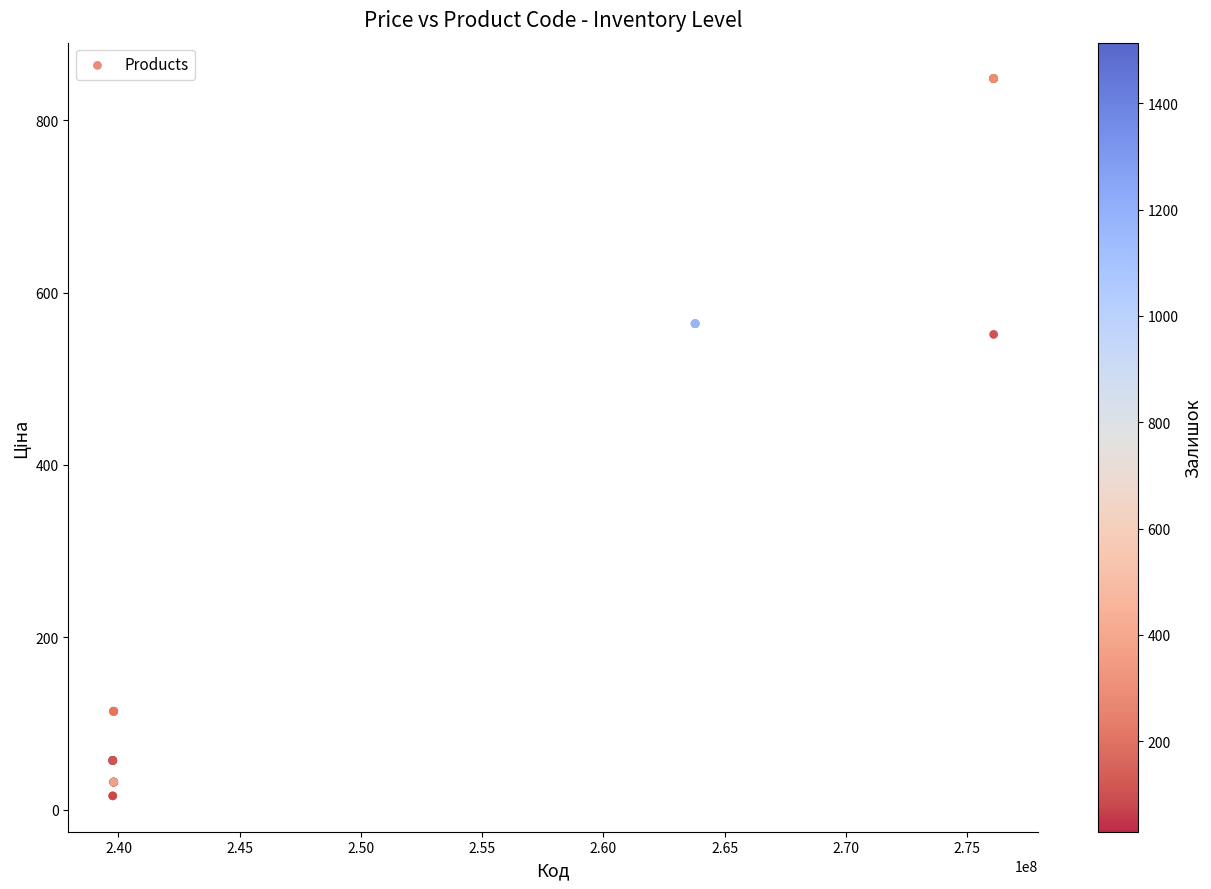

What Y value in the scatter plot is closest to 432?

551.5